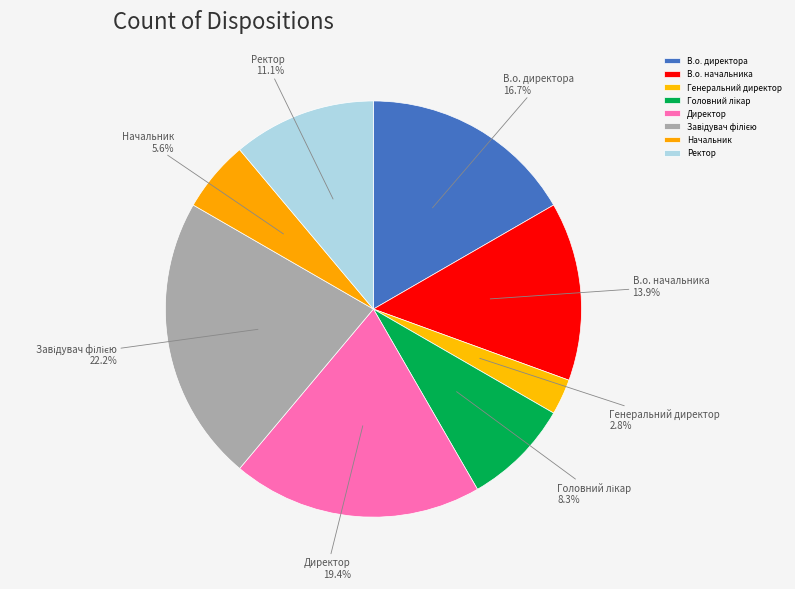

What is the smallest slice in the pie chart?

Генеральний директор